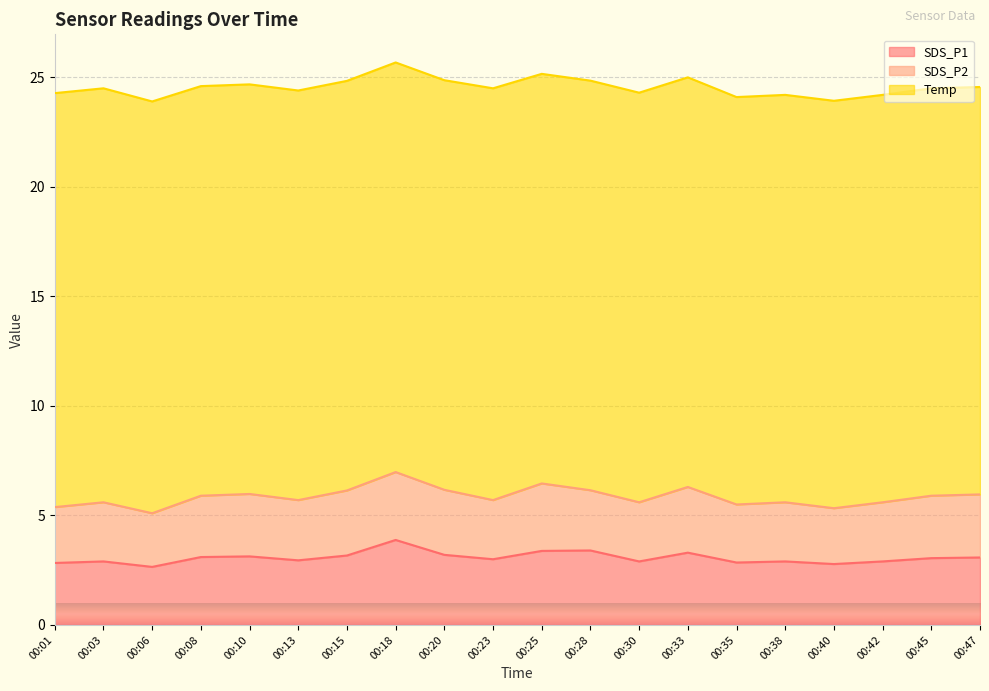

True or false: SDS_P1 has a value of 3.2 at 00:15.

True